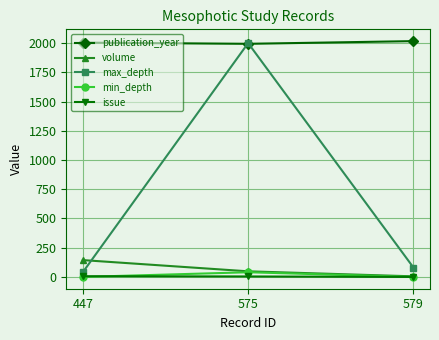

Which series has the largest range (max minus min)?

max_depth